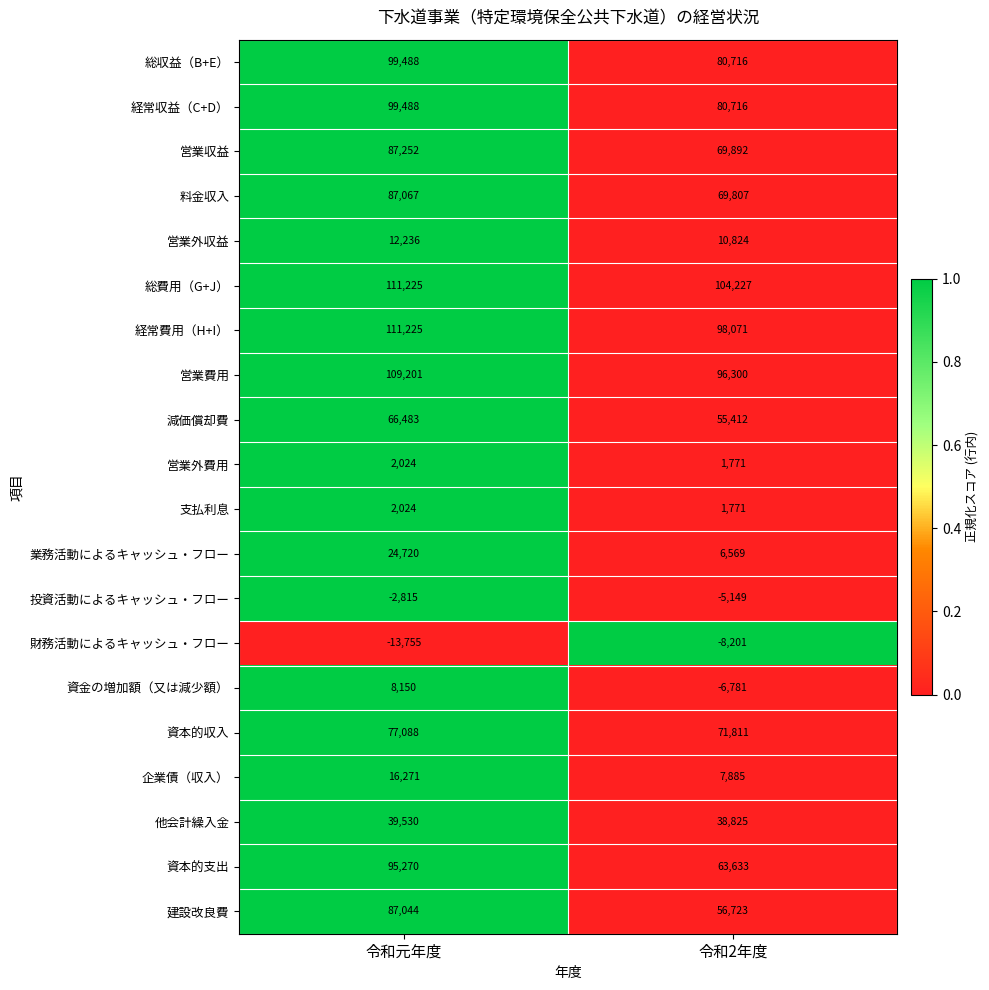

What is the approximate value of 総収益（B+E） at 令和元年度?

99488